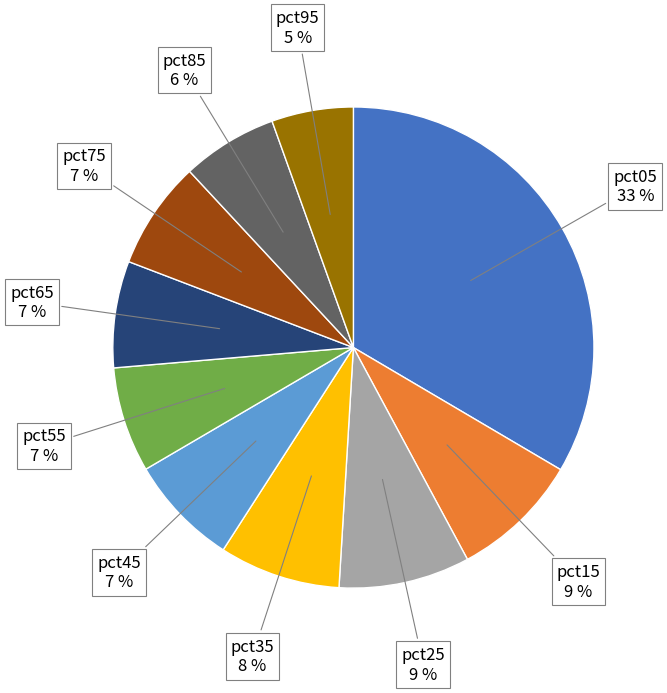

To the nearest percent, what is the average slice percentage?

10%